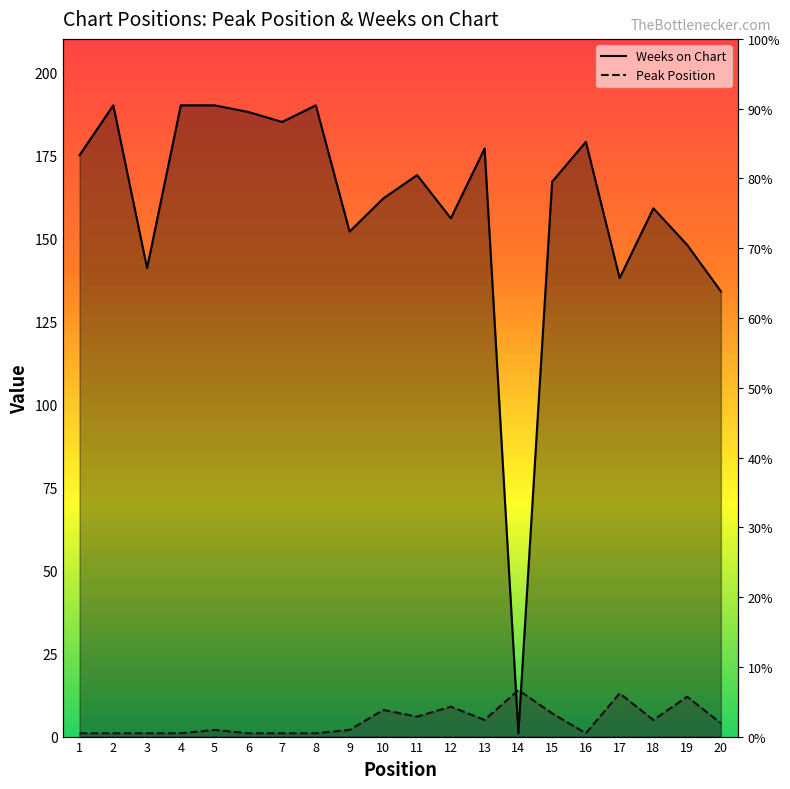

Rank the series by their maximum value, from highest to lowest.

Weeks on Chart, Peak Position